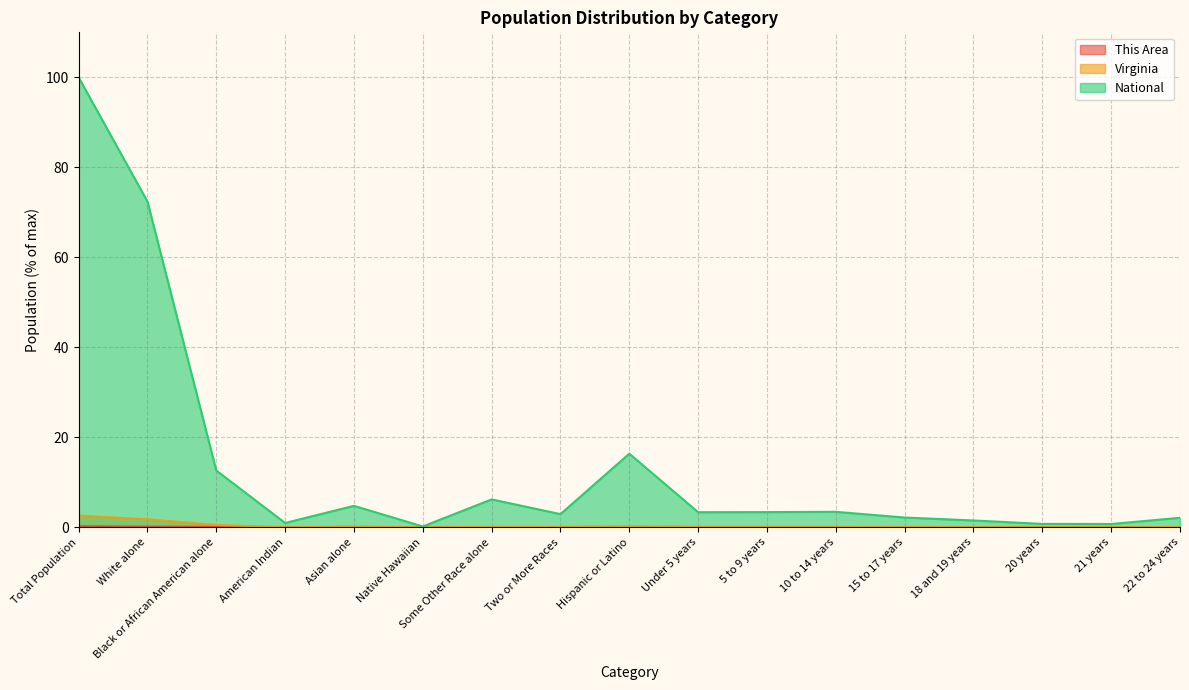

How many data points does each series have?

17